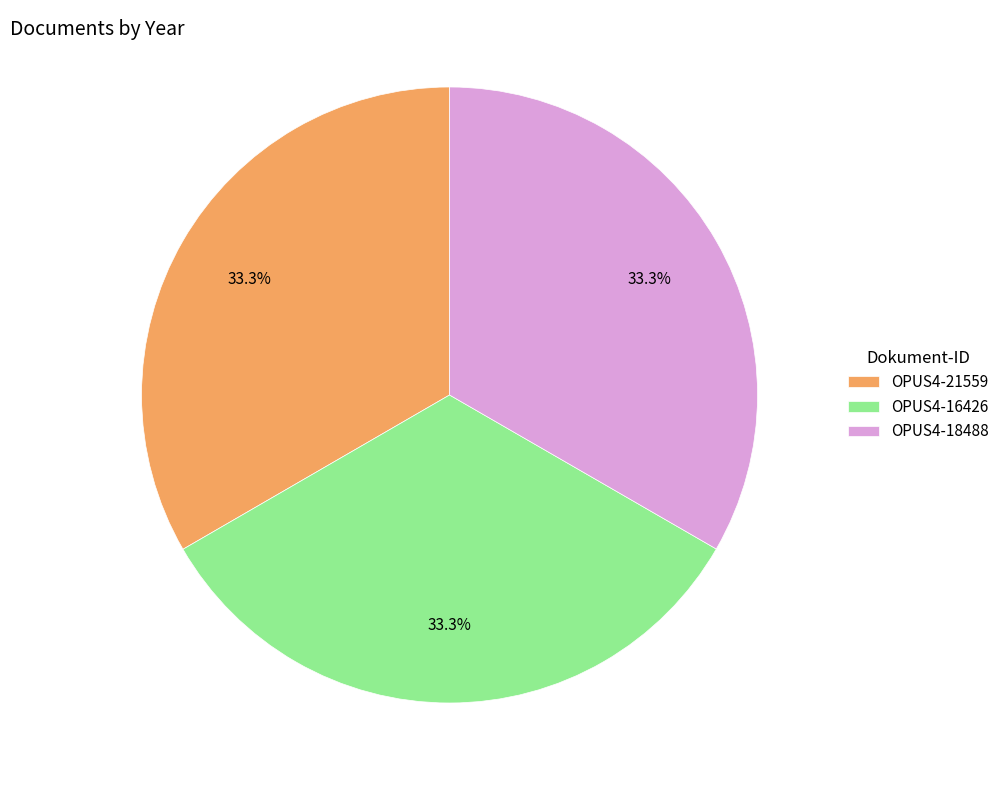

Is it true that OPUS4-18488 is 43% of the pie?

False